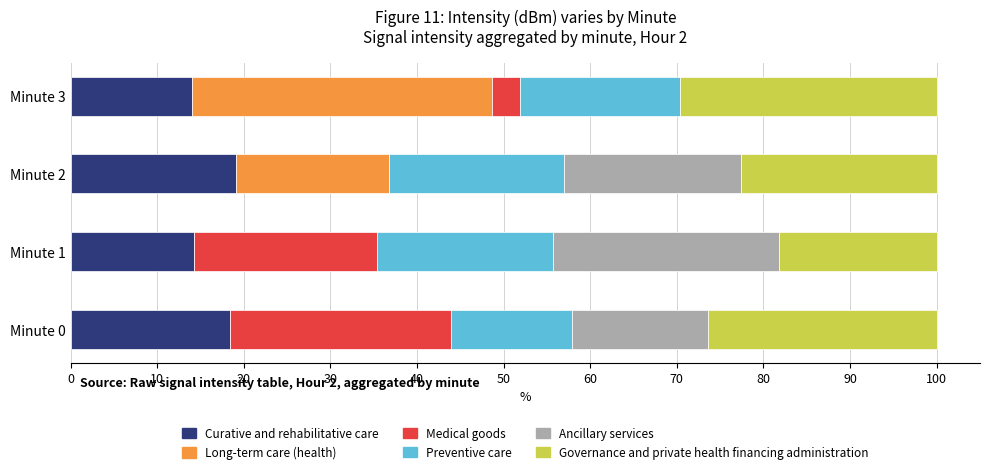

How many data points does each series have?

4